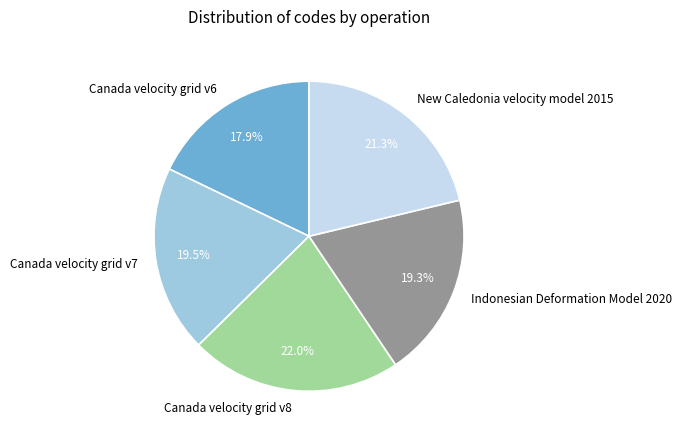

What percentage is the Indonesian Deformation Model 2020 slice, to the nearest percent?

19%